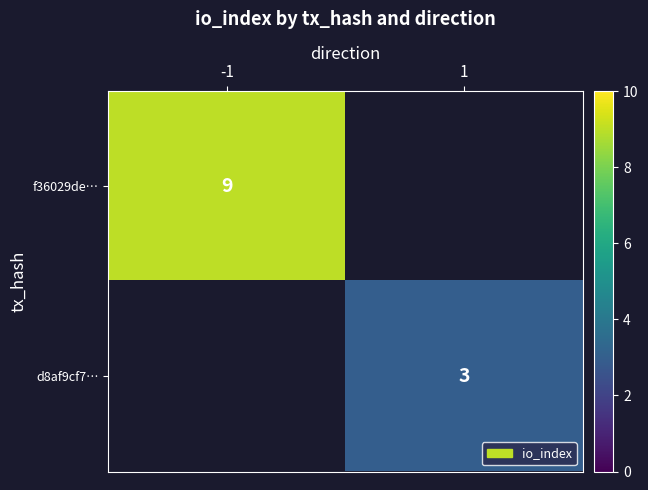

Is the value of f36029de… at -1 greater than the value of d8af9cf7… at 1?

Yes